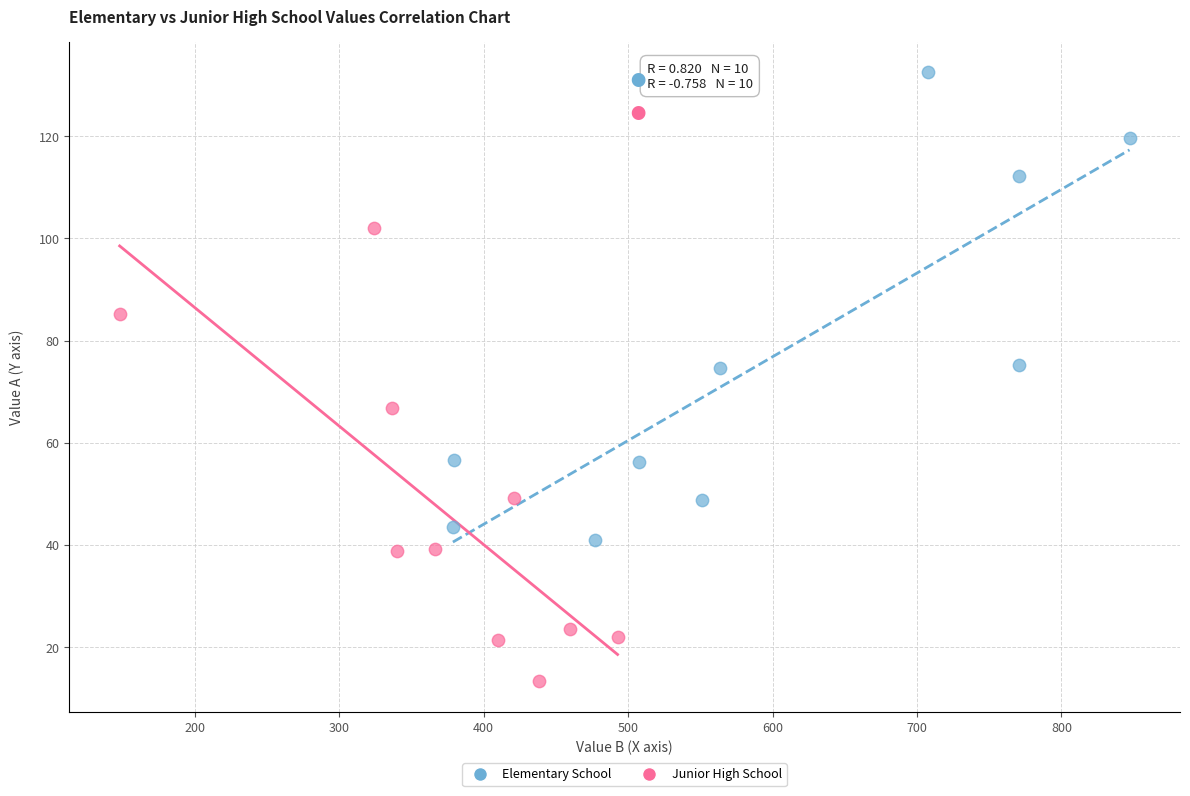

Which series has the widest spread of Y values?

Elementary School